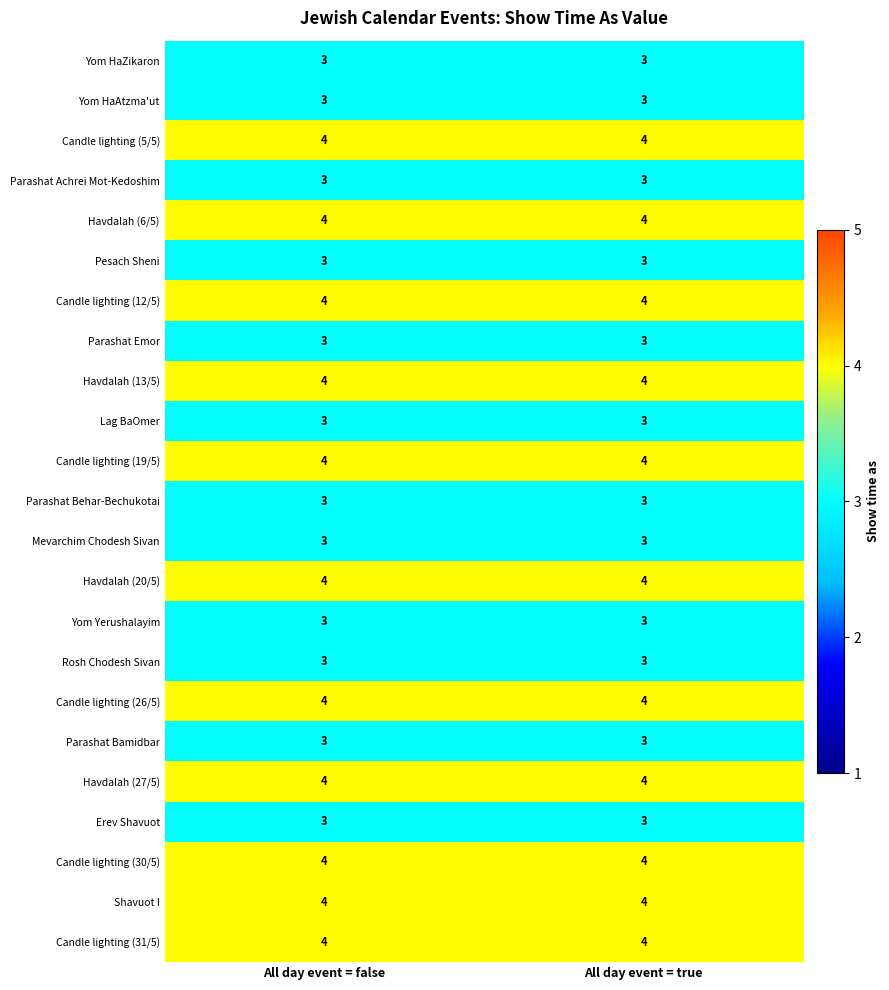

What is the maximum value shown in the chart?

4